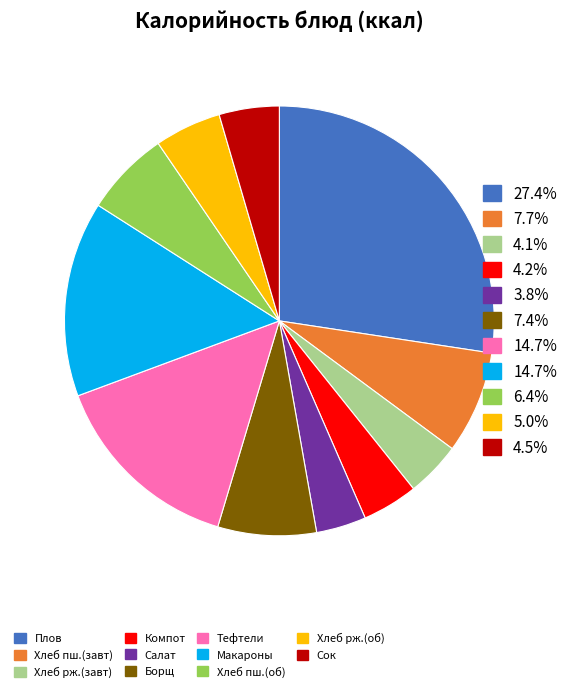

Is there any slice that represents more than half of the pie?

No